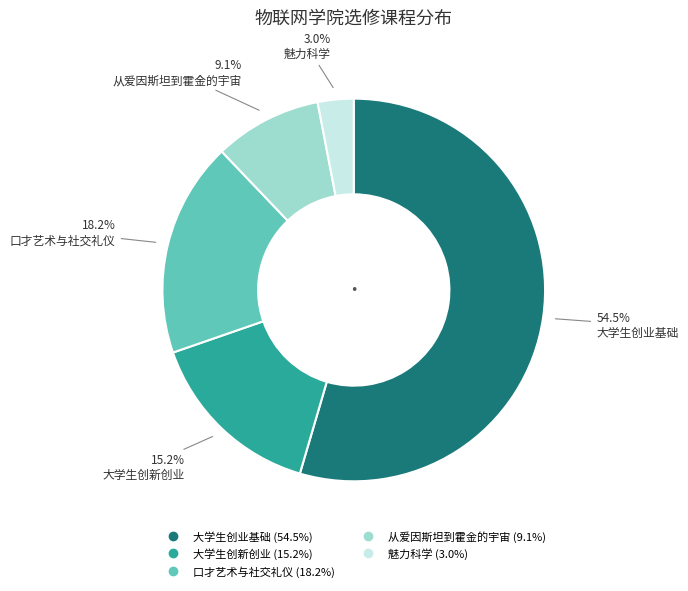

Which has a higher value, 从爱因斯坦到霍金的宇宙 or 口才艺术与社交礼仪?

口才艺术与社交礼仪